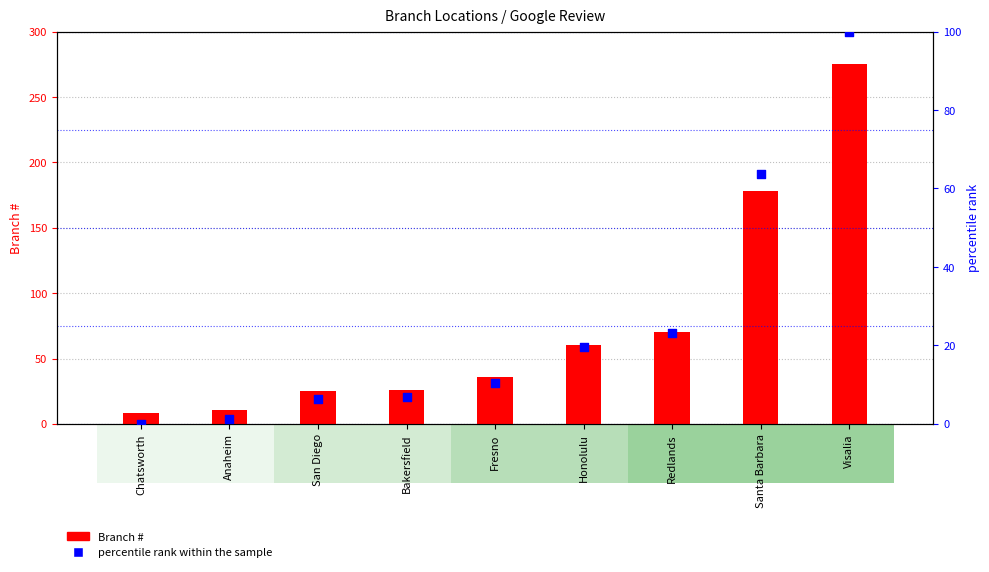

Which series reaches the minimum Y coordinate?

percentile rank within the sample